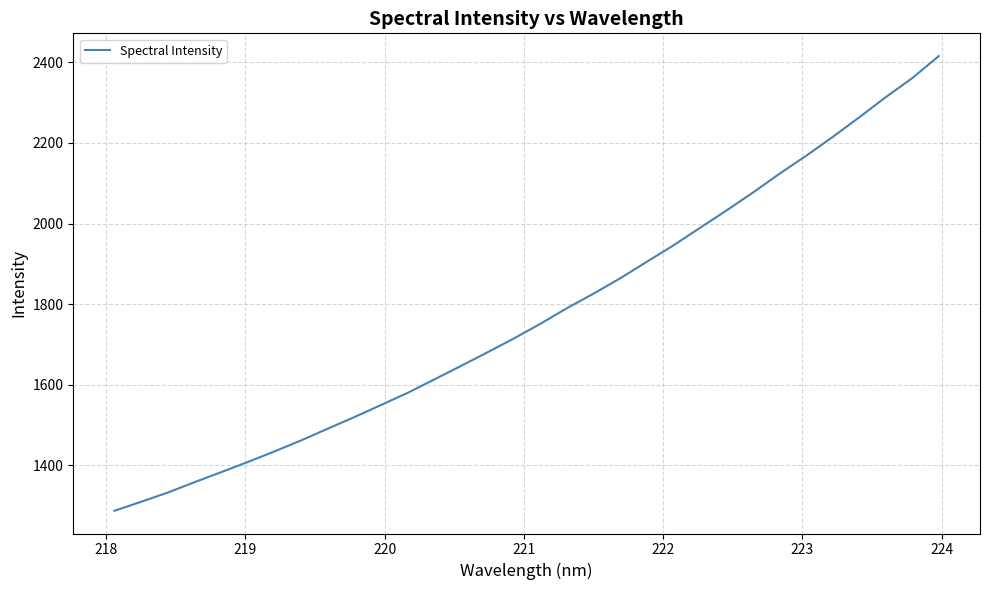

What is the difference between the maximum and minimum values?

1127.9